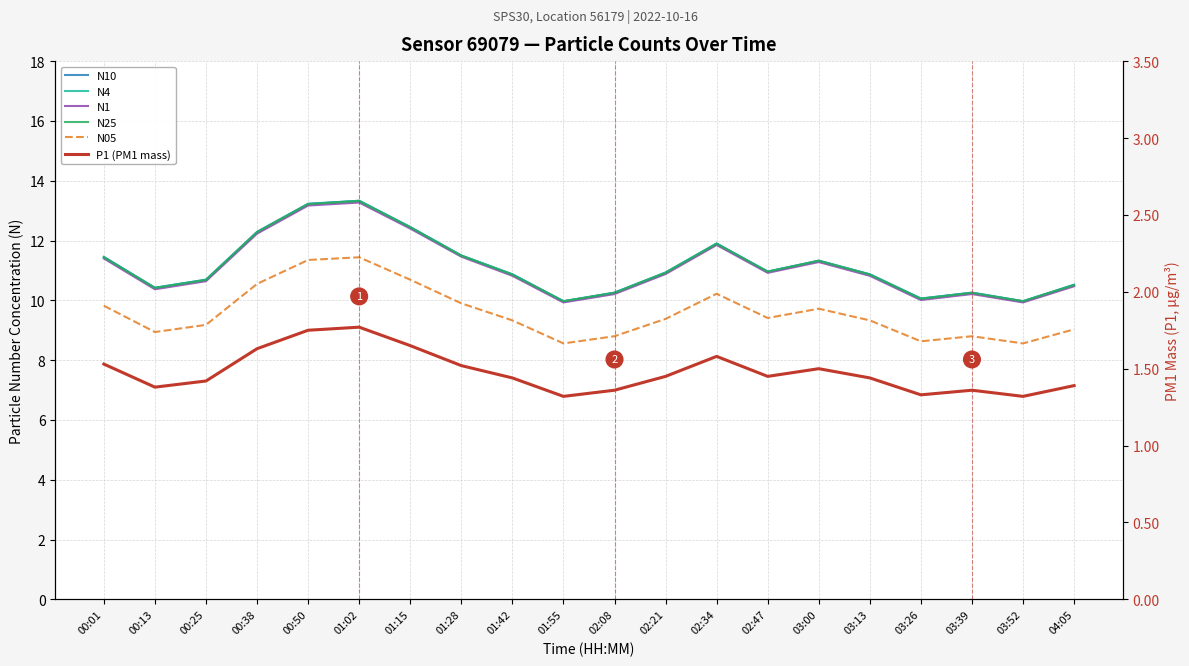

What is the difference between the highest and lowest values at 03:00?

9.8